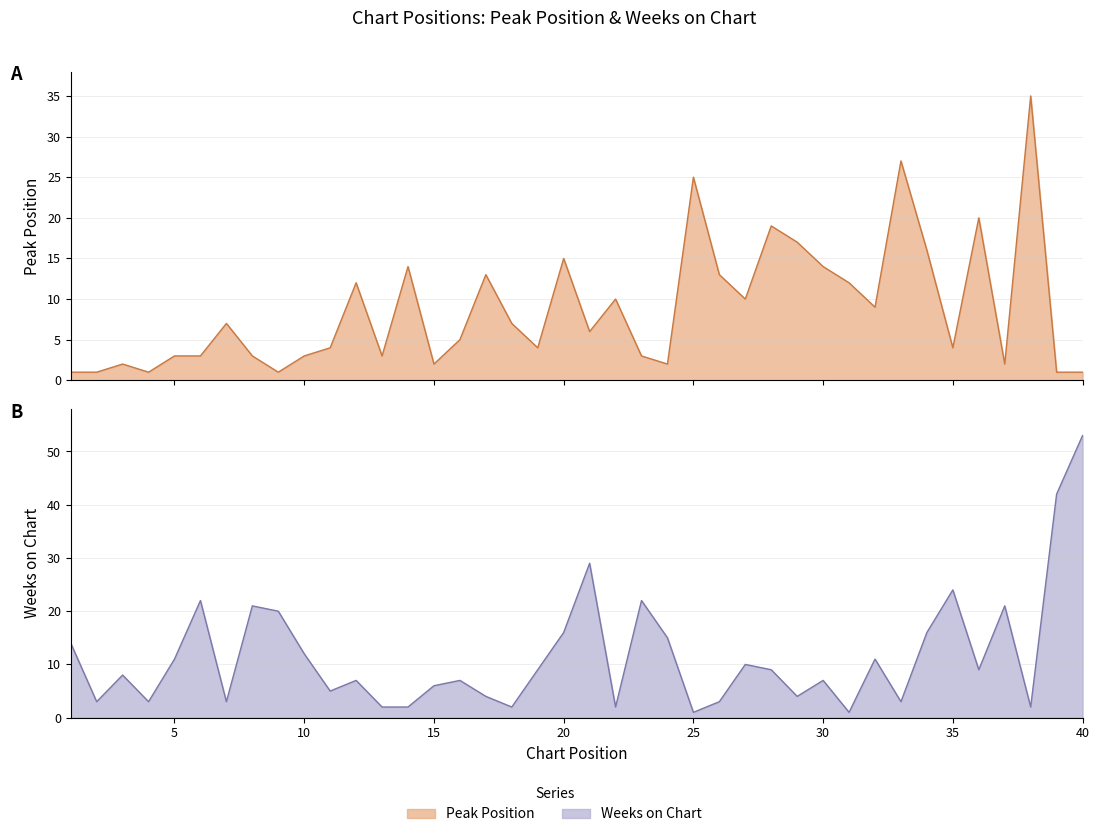

At how many categories does at least one series exceed 30?

3